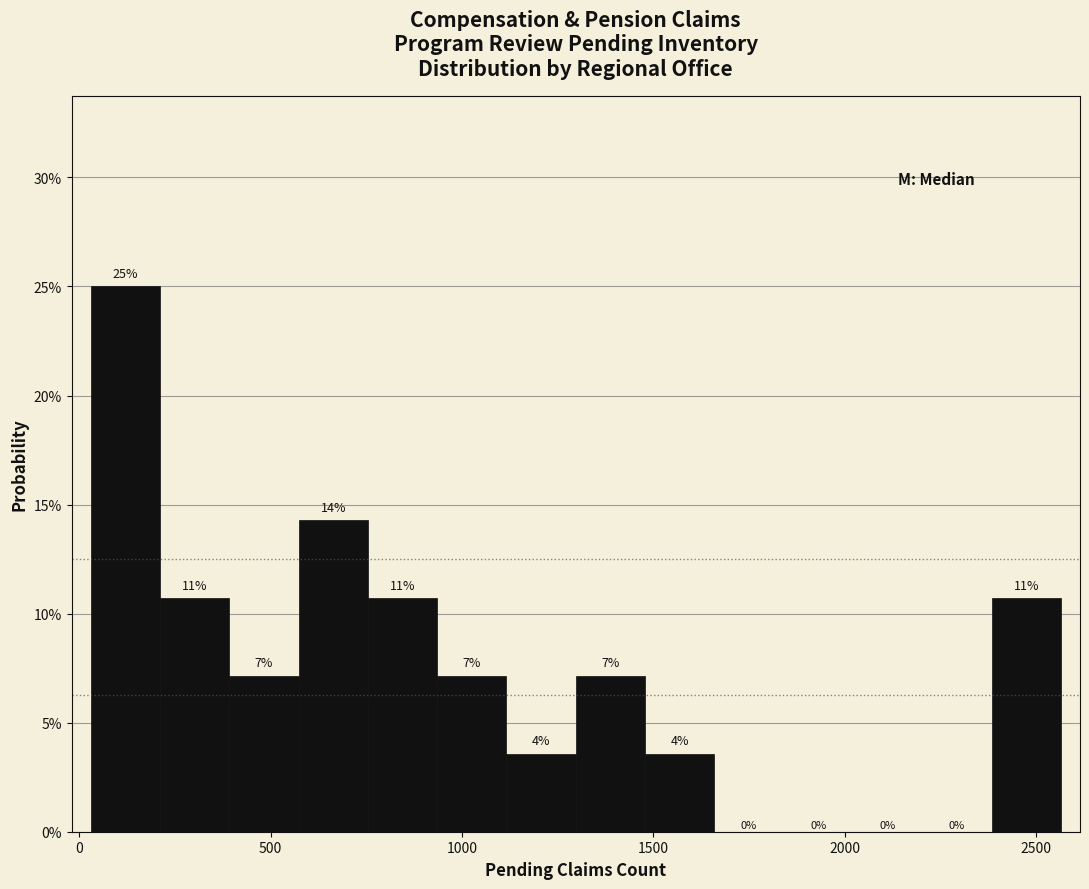

Read against the x-axis, roughly where is the centre of the tallest bar?

100